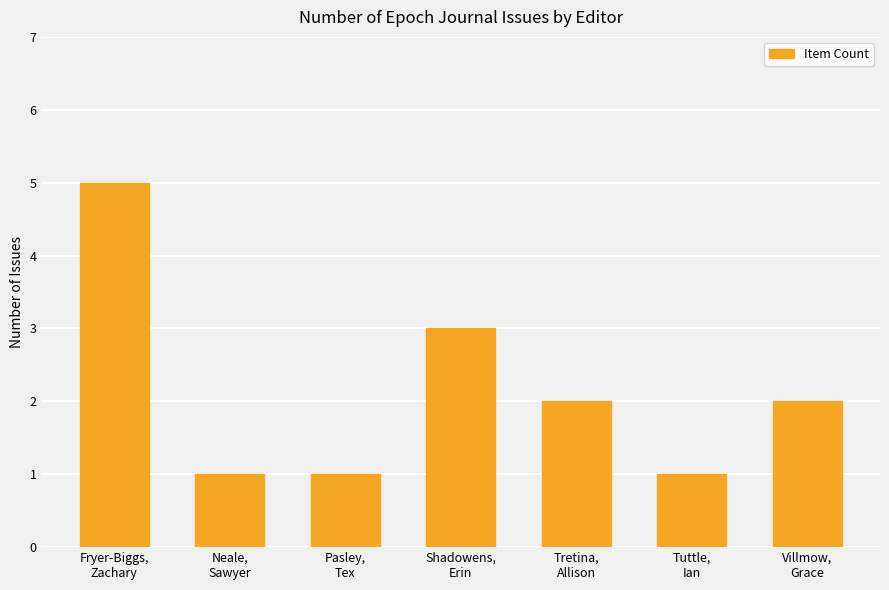

Reading right to left, extract all data points from this chart.

2	1	2	3	1	1	5